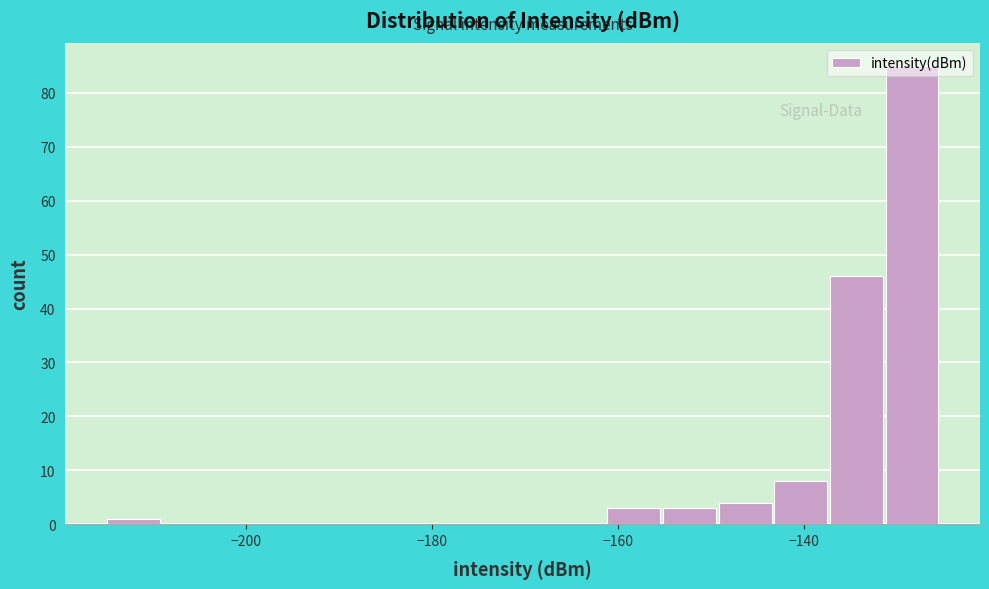

Around what value on the x-axis is the tallest bar? Give the approximate position of its centre, as read against the axis.

-128